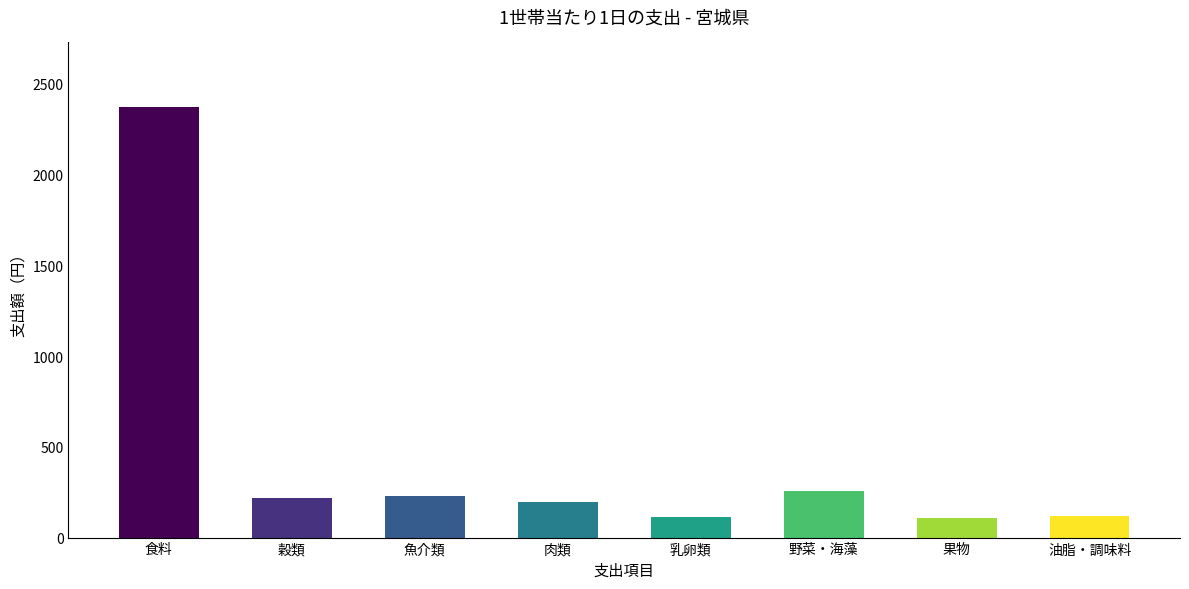

What is the label of the 5th bar from the right?

肉類